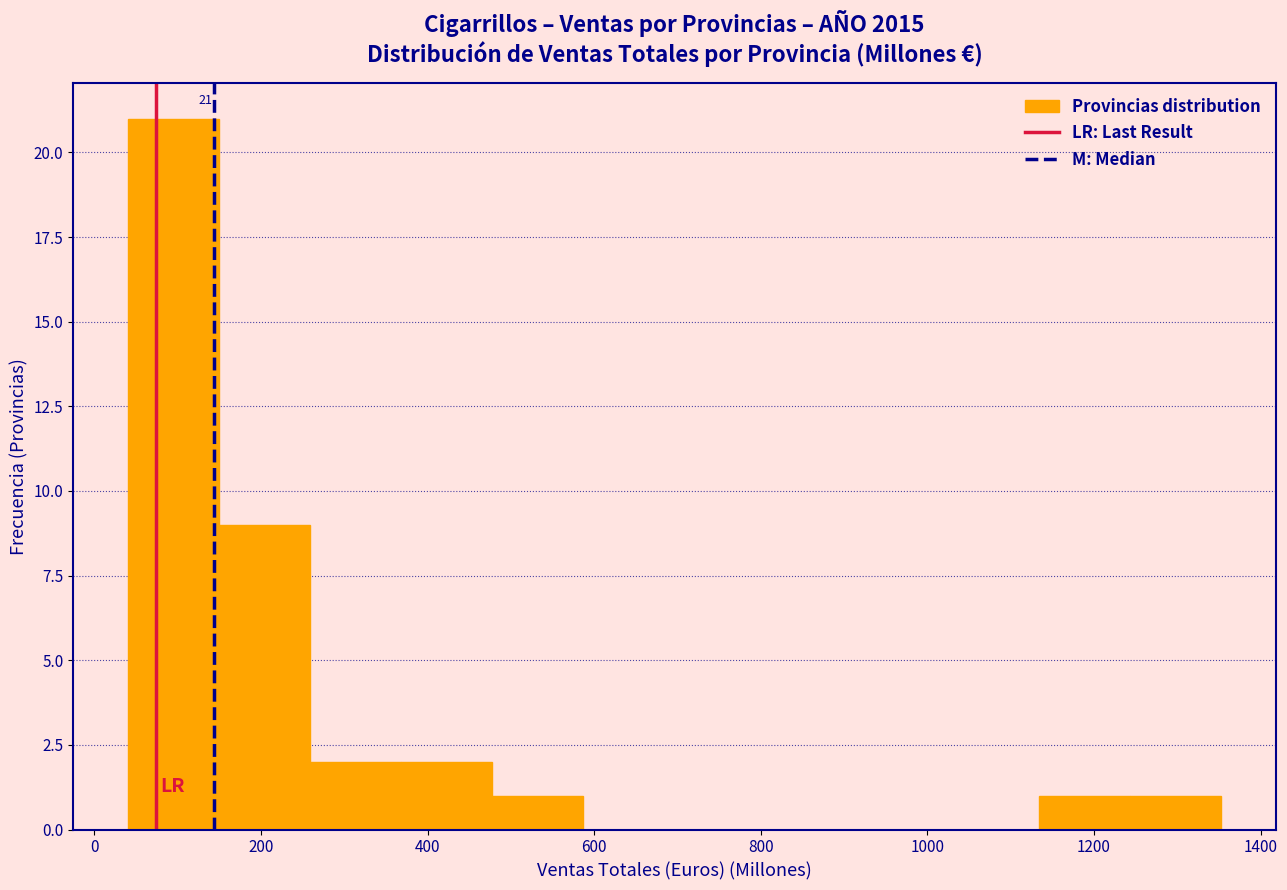

Which range on the x-axis has the tallest bar?

40 to 140